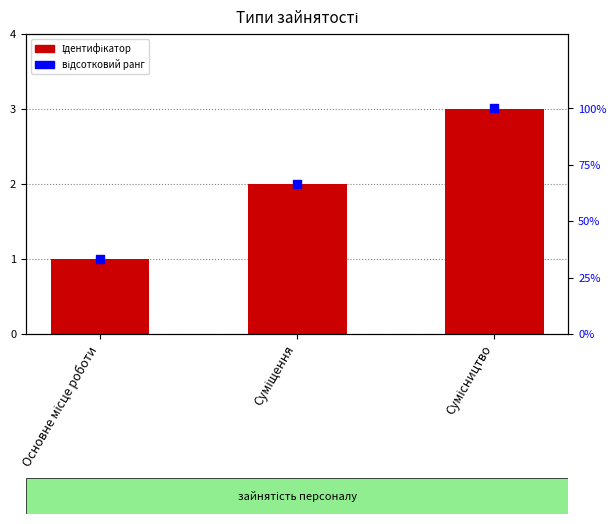

Which series has the largest total across all categories?

відсотковий ранг